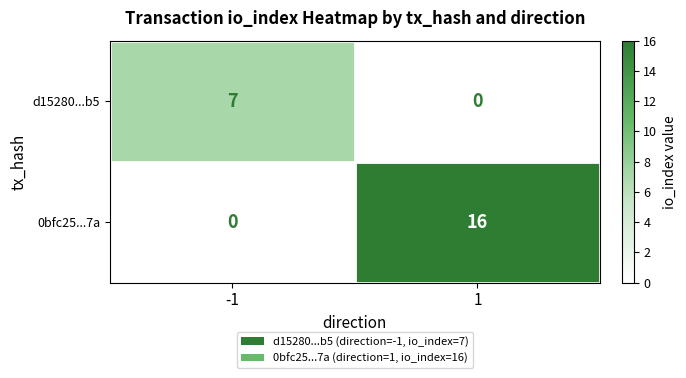

Which series has the largest total across all categories?

0bfc25...7a